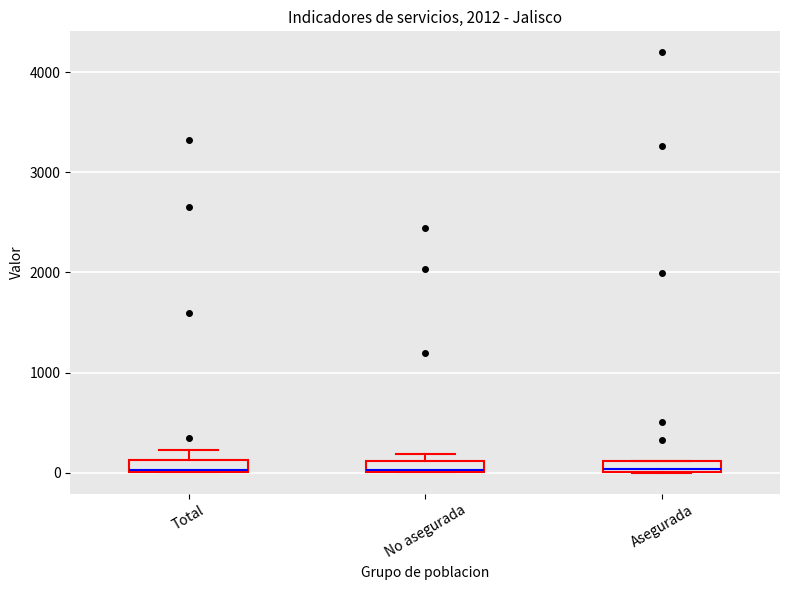

Where is the lower edge of the box for No asegurada on the y-axis? The values are not printed on the chart, so give them approximately, as read against the axis.

0